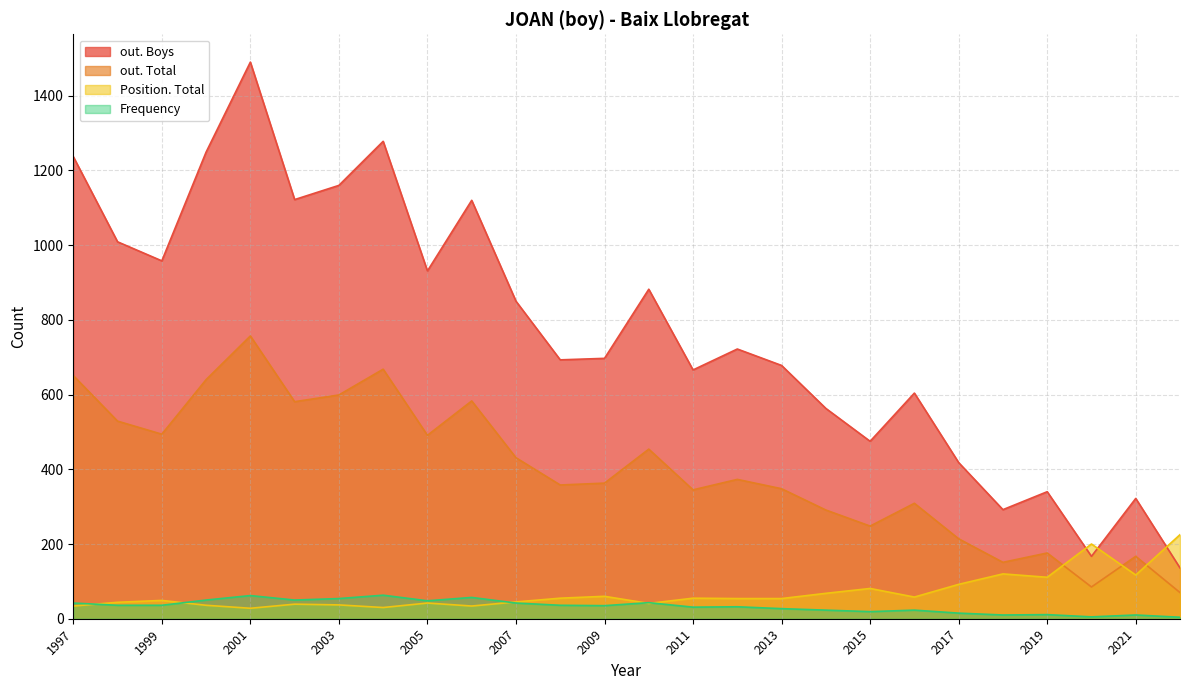

What is the spread (max minus min) of values at 2003?

1140